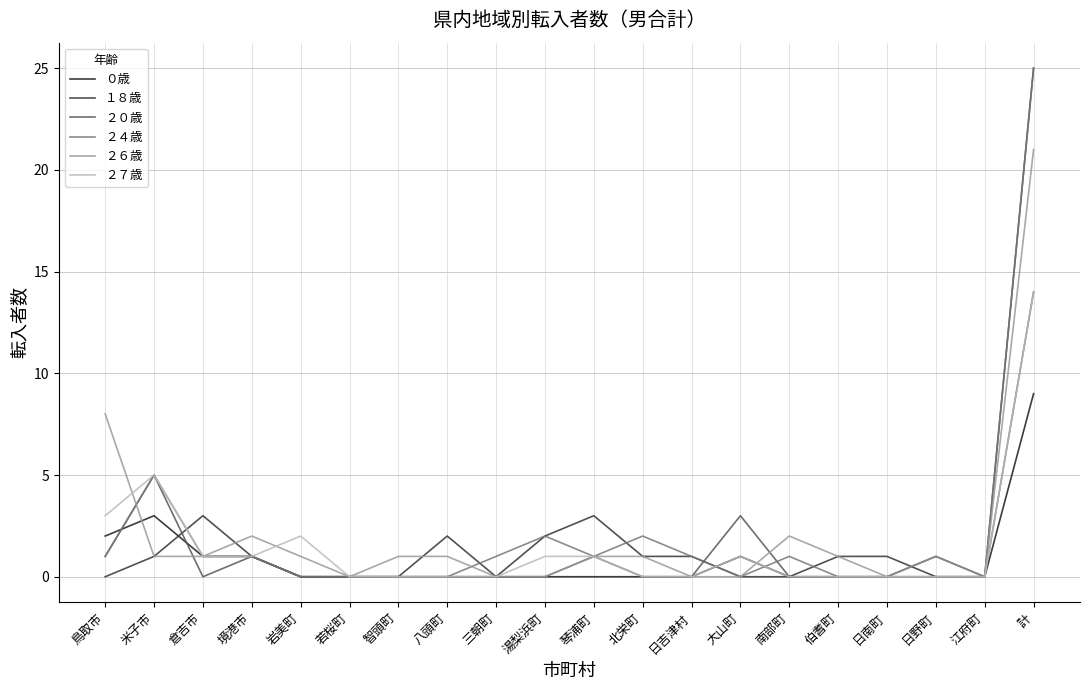

What is the difference between the highest and lowest values at 倉吉市?

3